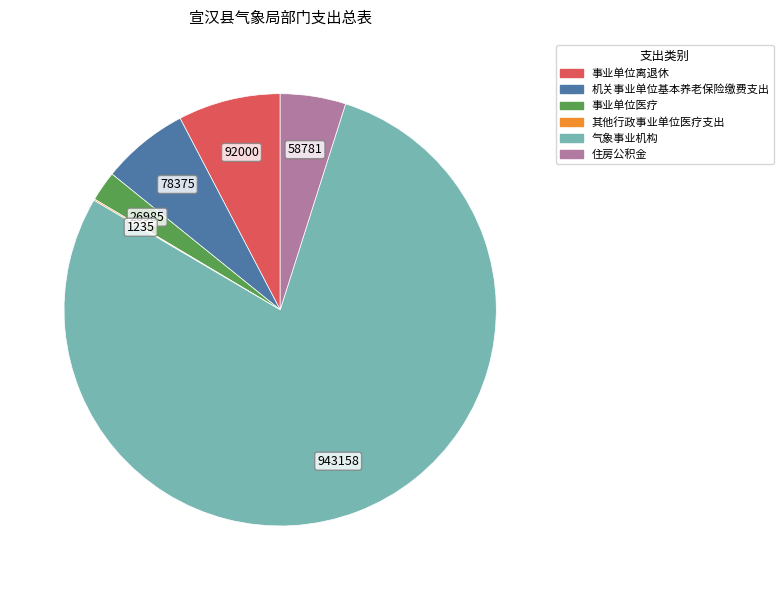

Which has a higher value, 气象事业机构 or 事业单位医疗?

气象事业机构